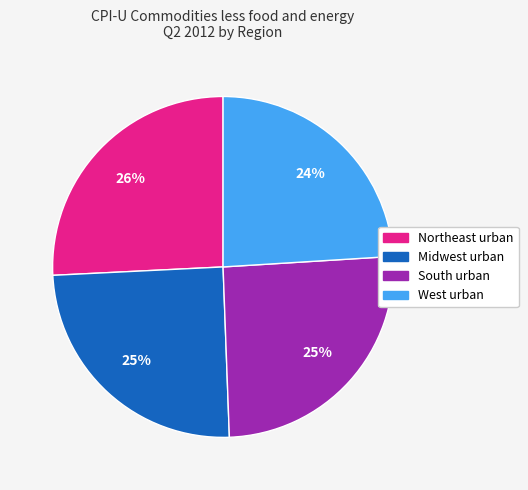

What is the smallest slice in the pie chart?

West urban